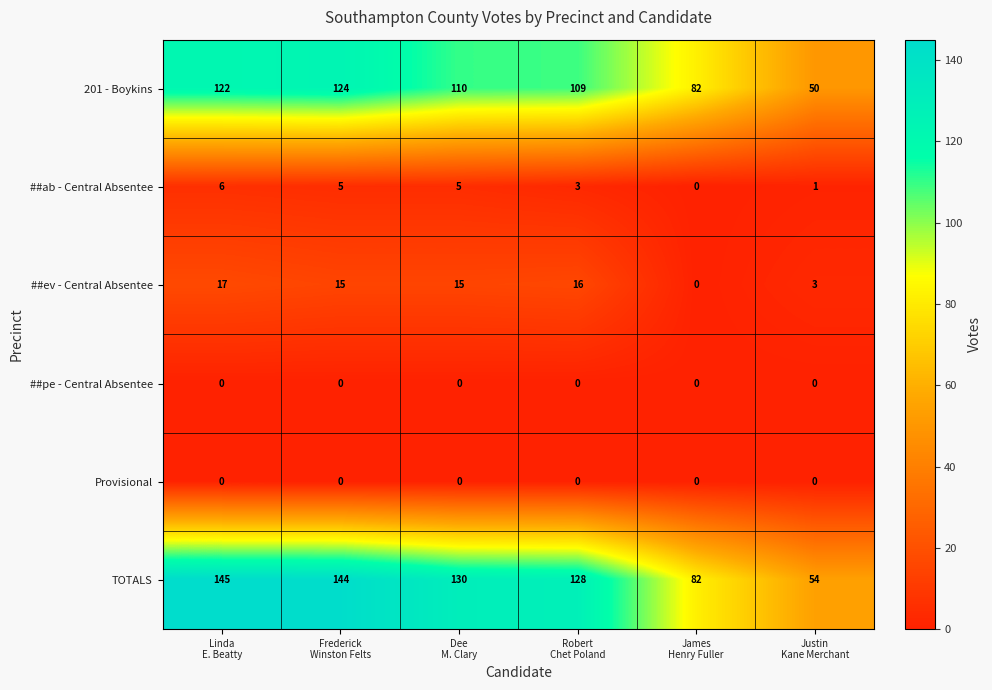

Which series has the largest total across all categories?

TOTALS